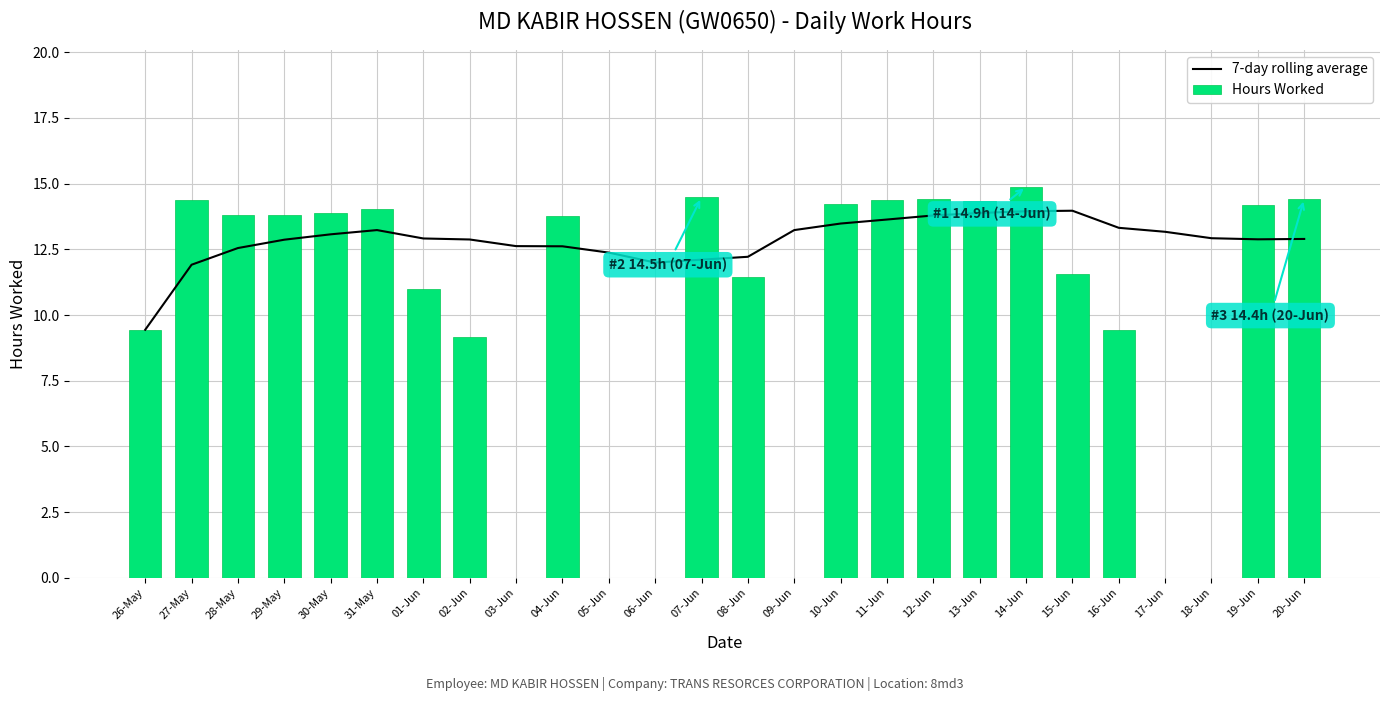

How many series are shown in this chart?

2